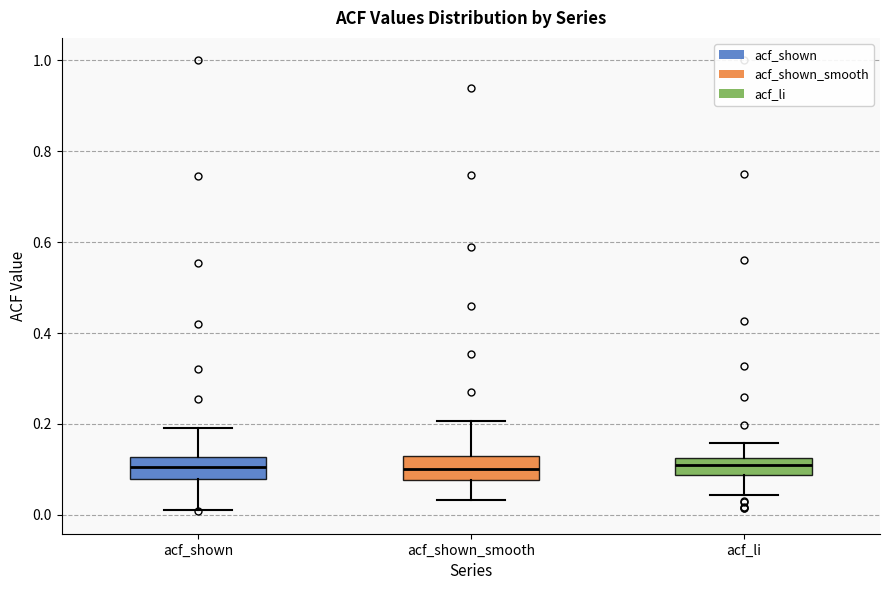

Where is the lower edge of the box for acf_li on the y-axis? The values are not printed on the chart, so give them approximately, as read against the axis.

0.08